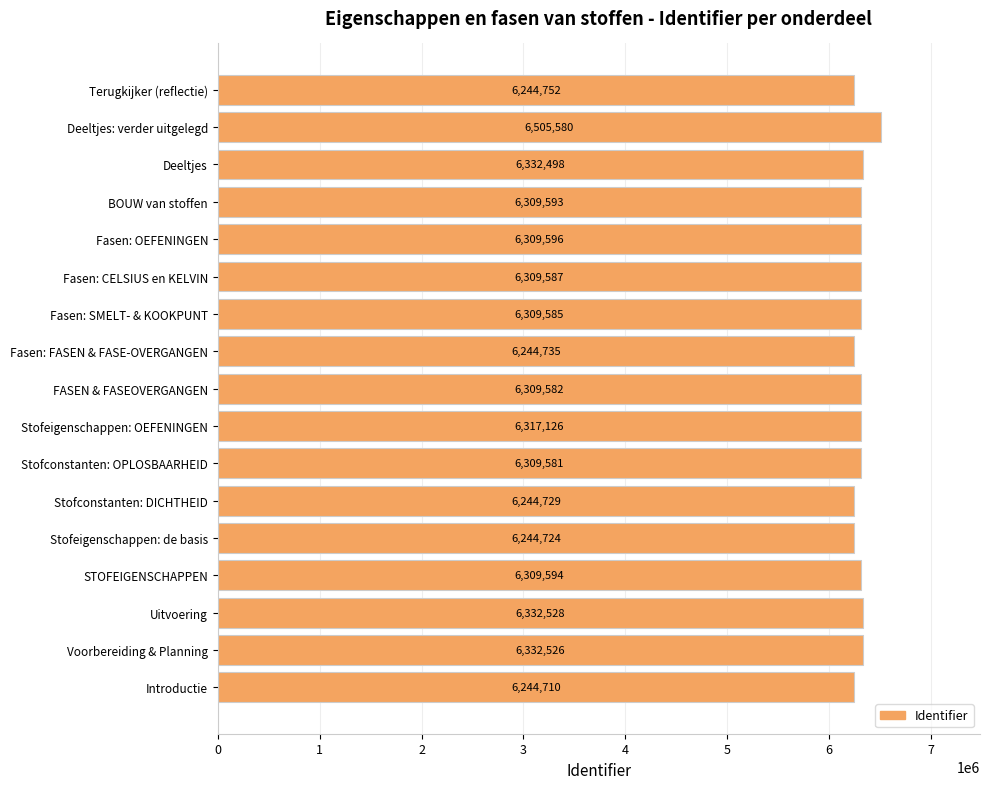

Rank the categories by value from lowest to highest.

Introductie, Stofeigenschappen: de basis, Stofconstanten: DICHTHEID, Fasen: FASEN & FASE-OVERGANGEN, Terugkijker (reflectie), Stofconstanten: OPLOSBAARHEID, FASEN & FASEOVERGANGEN, Fasen: SMELT- & KOOKPUNT, Fasen: CELSIUS en KELVIN, BOUW van stoffen, STOFEIGENSCHAPPEN, Fasen: OEFENINGEN, Stofeigenschappen: OEFENINGEN, Deeltjes, Voorbereiding & Planning, Uitvoering, Deeltjes: verder uitgelegd